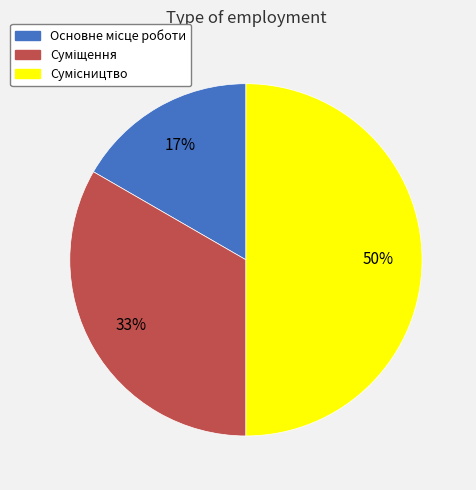

Count the number of slices in the pie.

3